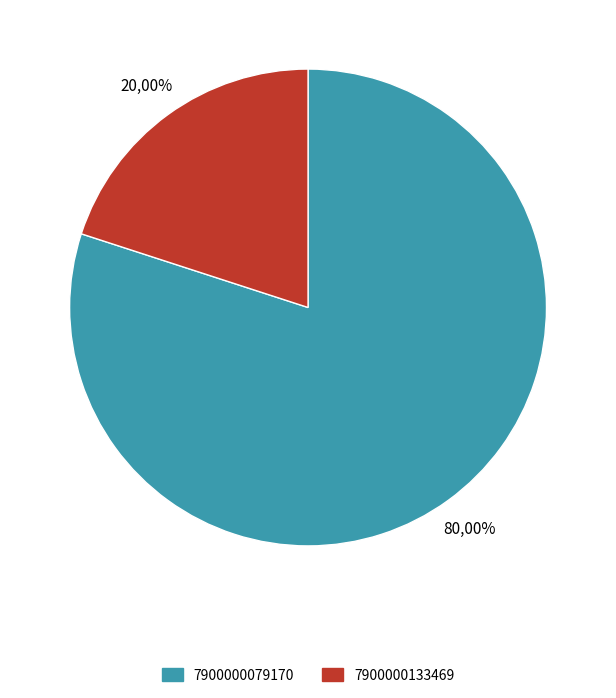

Count the number of slices in the pie.

2